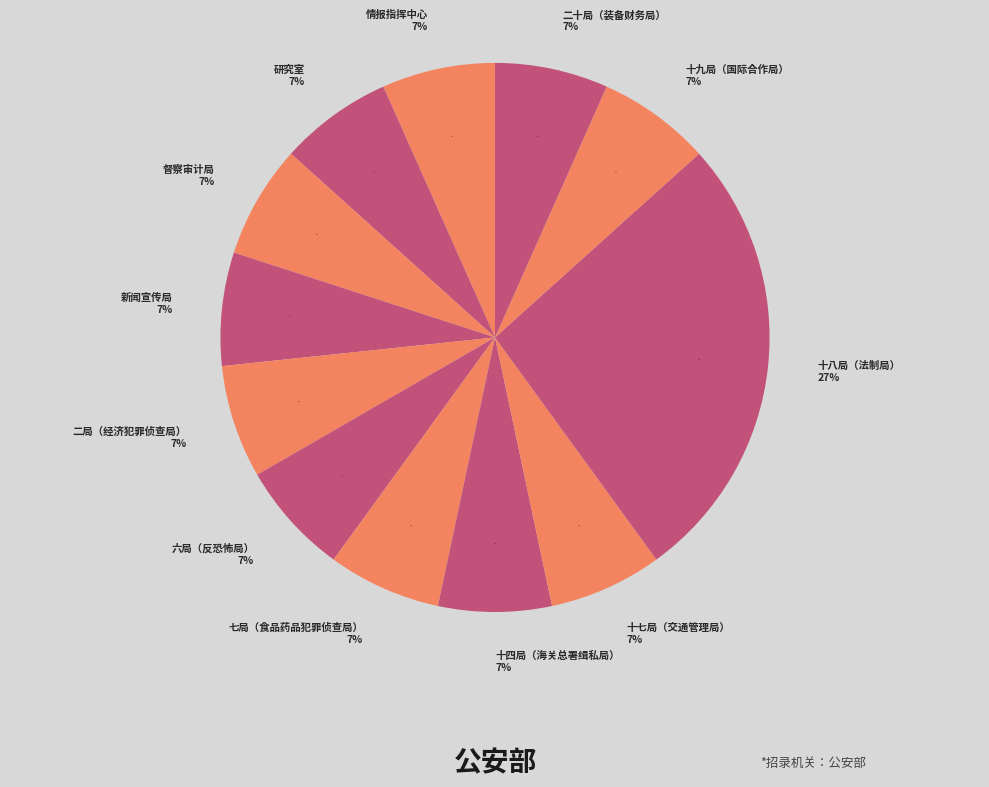

How many segments does this pie chart have?

12